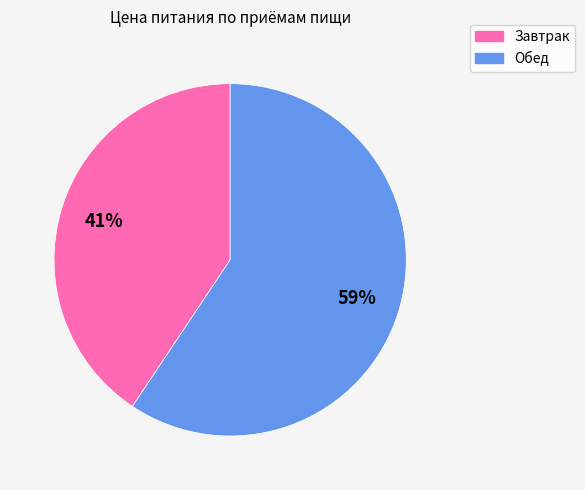

Is it true that Завтрак is 32% of the pie?

False